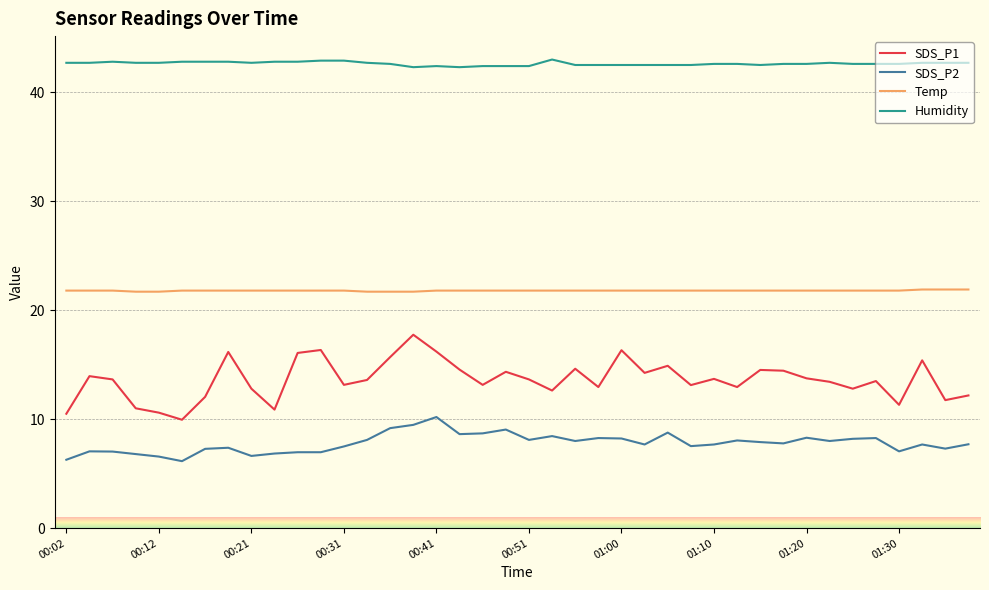

Which series has the largest range (max minus min)?

SDS_P1